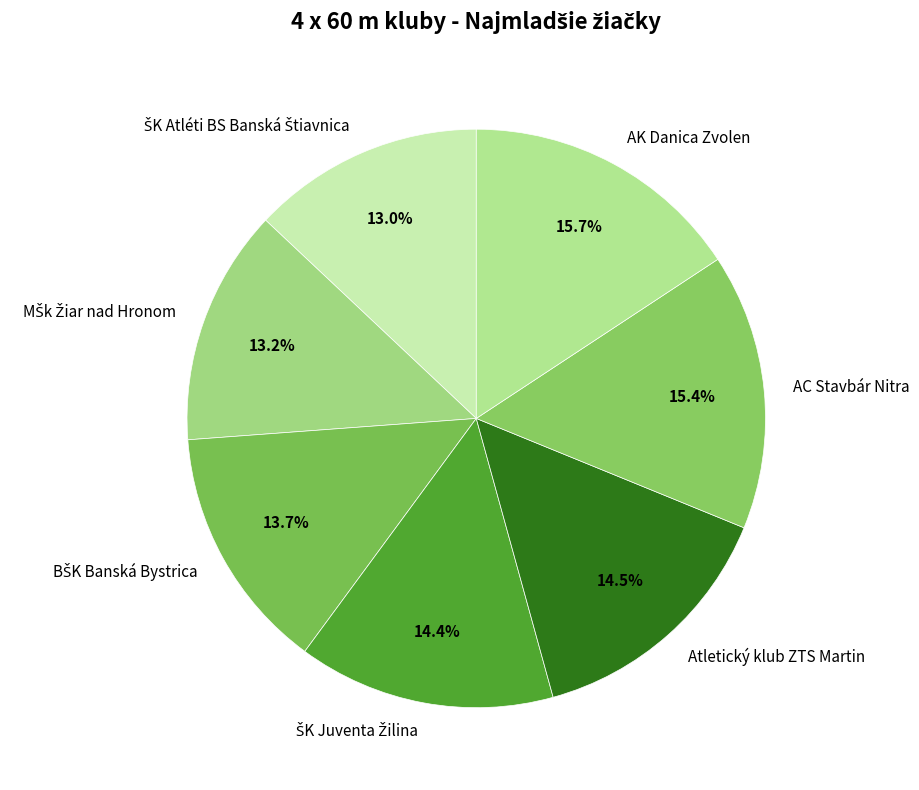

How much of the chart is everything except Atletický klub ZTS Martin?

85.5%